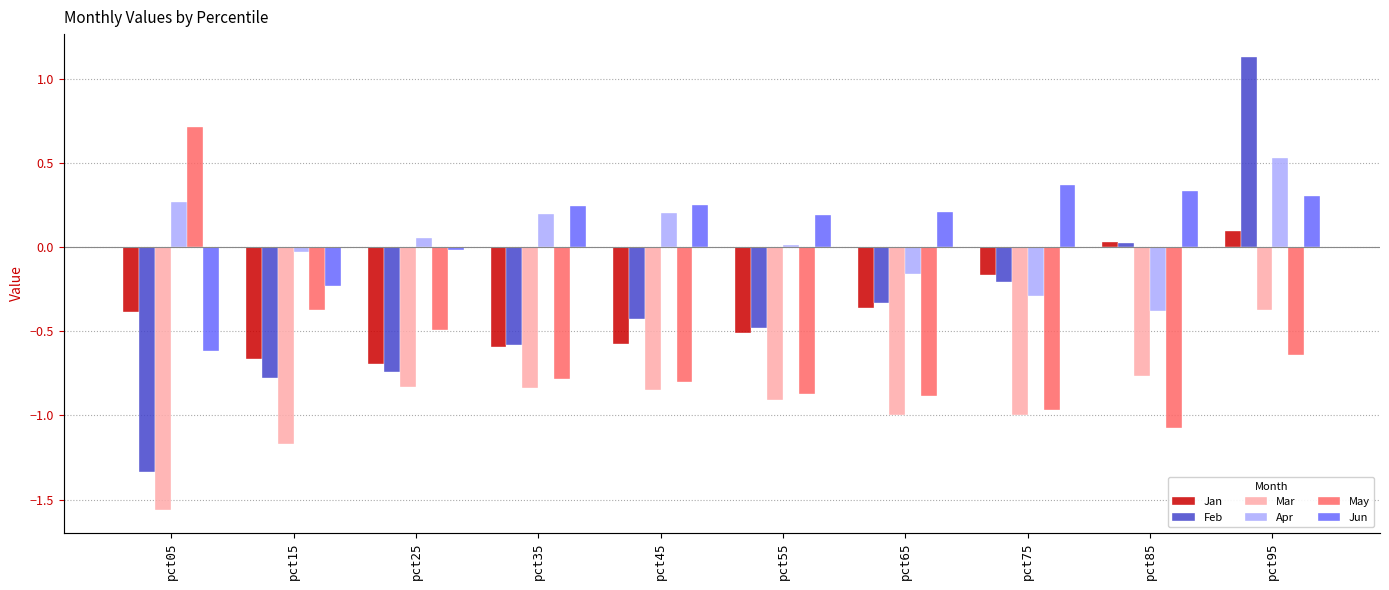

How many bars are there in total?

60